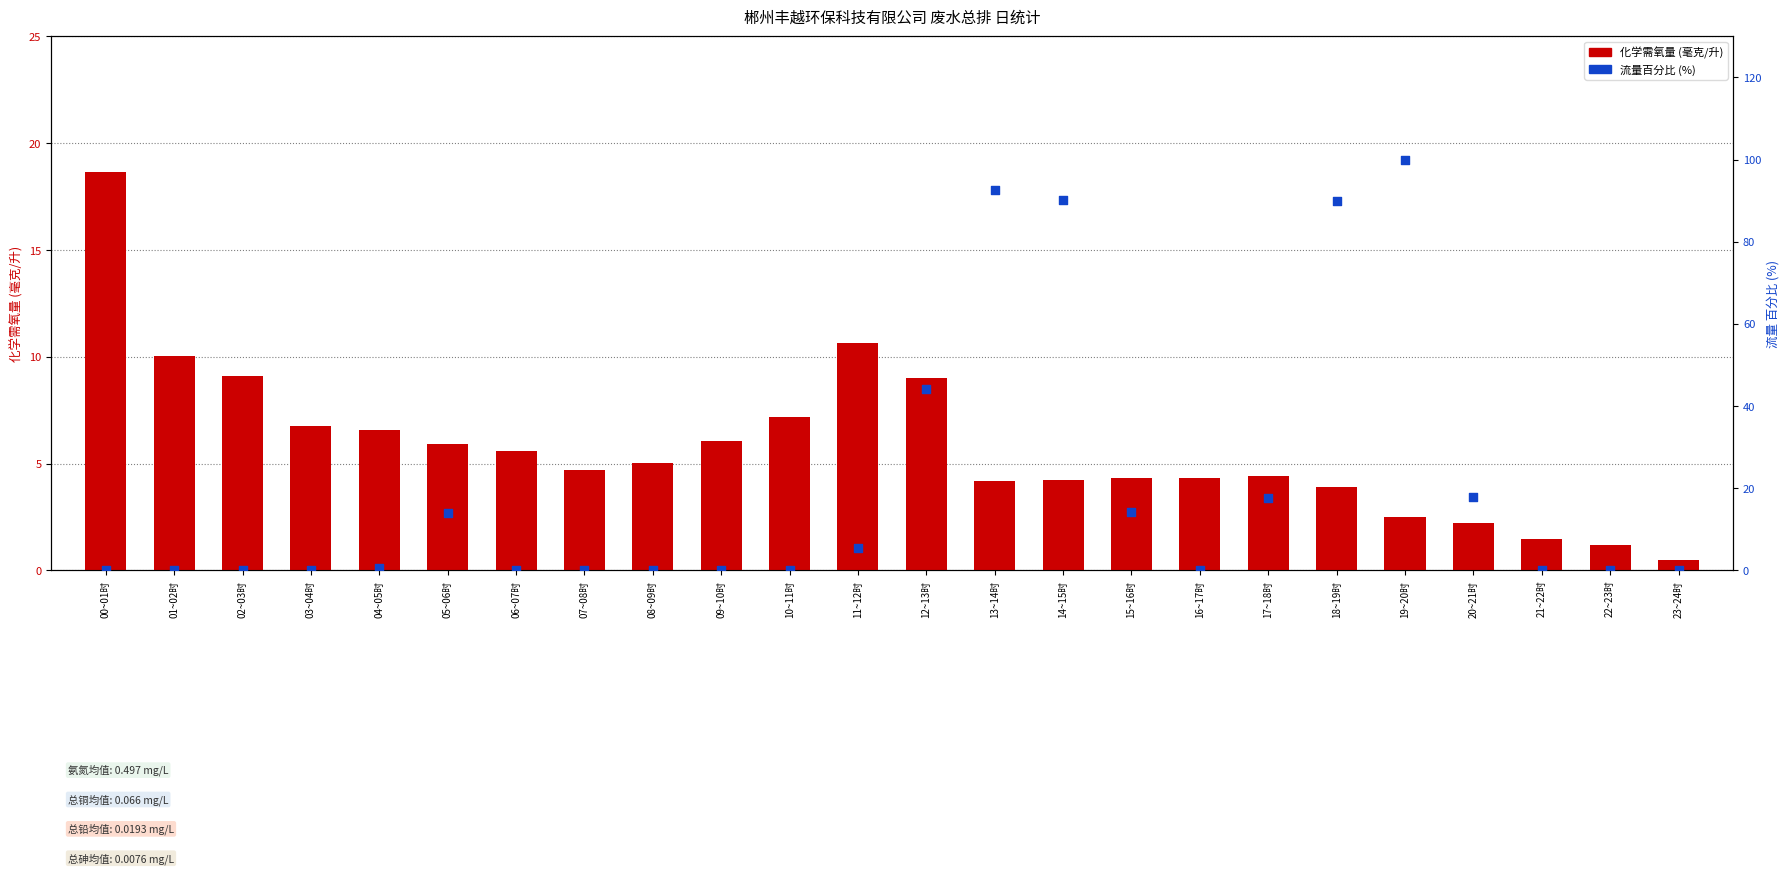

At how many categories does at least one series exceed 83?

4